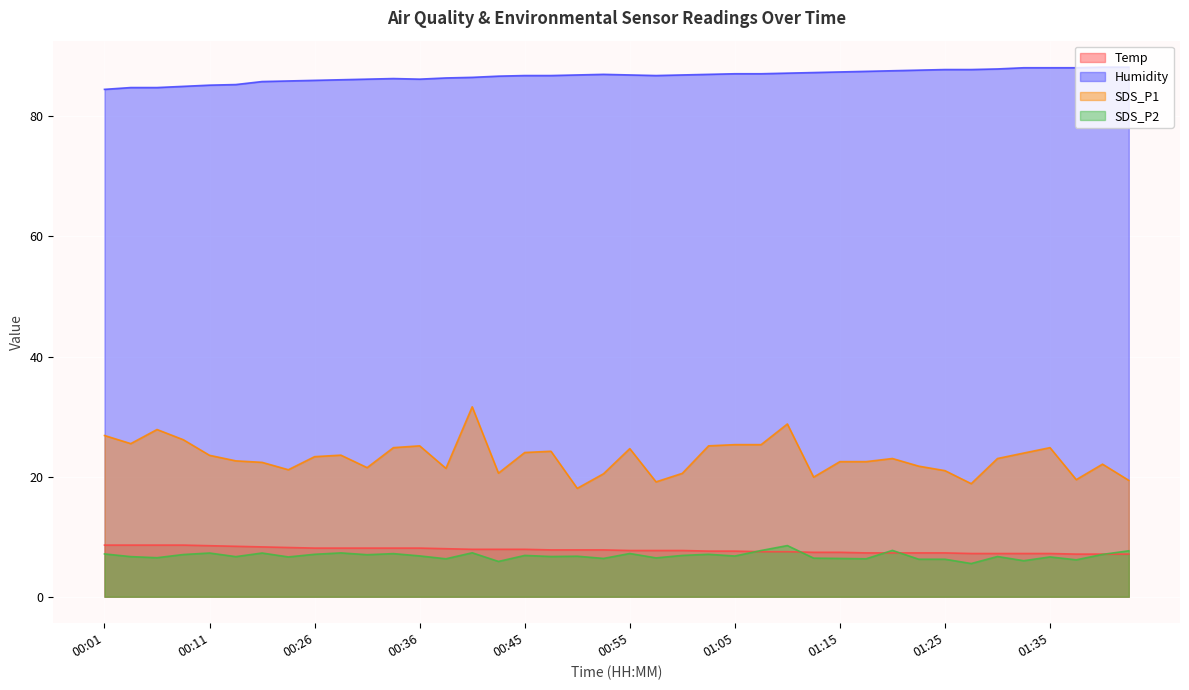

At which category does the chart reach its peak across all series?

01:39